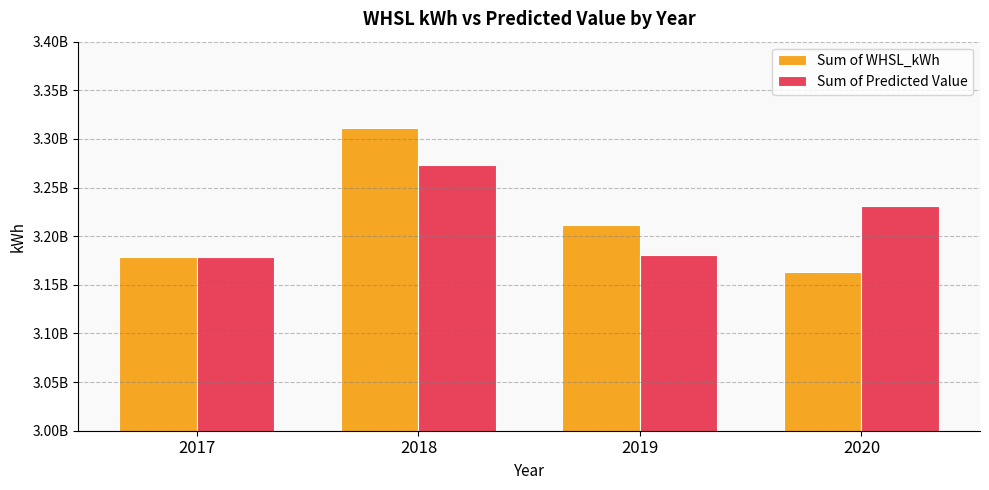

At which label does Sum of WHSL_kWh first exceed 3211003829?

2018